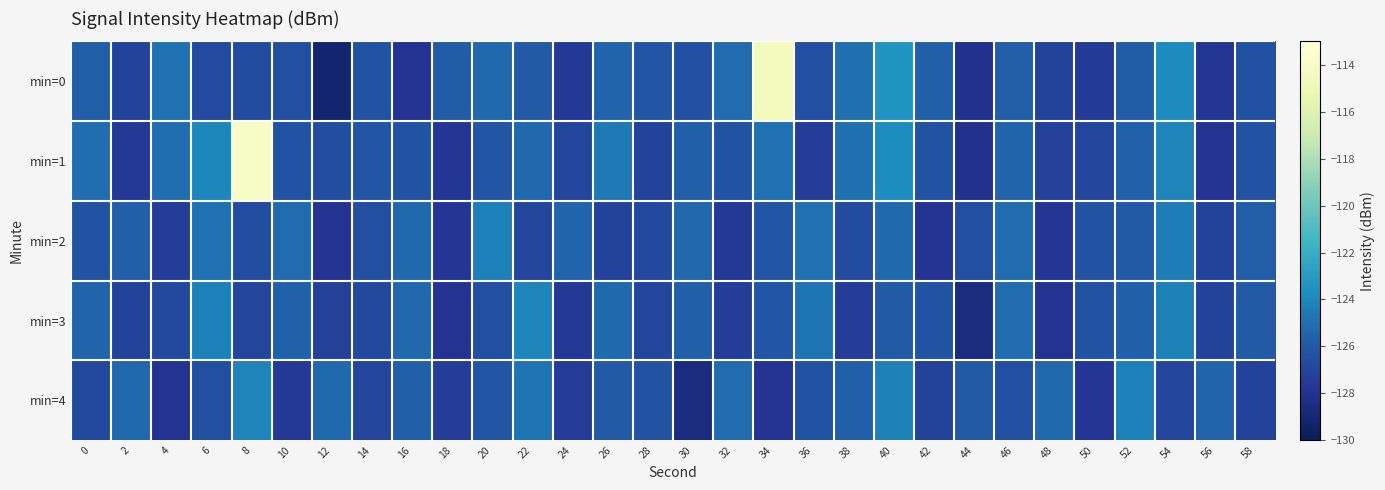

Reading left to right, list all the values displayed in this chart.

min=0: 0=-125.7	2=-127.1	4=-124.9	6=-126.7	8=-126.7	10=-126.5	12=-129.1	14=-126.2	16=-127.9	18=-125.9	20=-125.3	22=-125.9	24=-127.5	26=-125.5	28=-126.1	30=-126.4	32=-125.1	34=-114.5	36=-126.4	38=-125.0	40=-123.4	42=-125.6	44=-128.0	46=-125.8	48=-127.1	50=-127.5	52=-125.9	54=-123.9	56=-127.7	58=-126.4
min=1: 0=-125.1	2=-127.7	4=-125.1	6=-124.0	8=-114.0	10=-126.3	12=-126.5	14=-126.1	16=-126.2	18=-127.7	20=-126.1	22=-125.3	24=-126.9	26=-124.6	28=-127.1	30=-125.7	32=-126.2	34=-124.9	36=-127.5	38=-125.0	40=-123.8	42=-126.3	44=-128.1	46=-125.5	48=-127.2	50=-126.9	52=-125.6	54=-124.1	56=-127.9	58=-126.2
min=2: 0=-126.2	2=-125.7	4=-127.3	6=-124.9	8=-126.6	10=-125.1	12=-127.9	14=-126.5	16=-125.2	18=-127.7	20=-124.3	22=-126.9	24=-125.5	26=-127.1	28=-126.8	30=-125.3	32=-127.6	34=-126.1	36=-124.9	38=-126.7	40=-125.2	42=-127.9	44=-126.5	46=-125.1	48=-127.7	50=-126.2	52=-125.9	54=-124.5	56=-127.1	58=-125.8
min=3: 0=-125.5	2=-127.1	4=-126.8	6=-124.3	8=-126.9	10=-125.6	12=-127.2	14=-126.8	16=-125.3	18=-127.9	20=-126.5	22=-124.1	24=-127.6	26=-125.2	28=-126.9	30=-125.7	32=-127.3	34=-126.1	36=-124.8	38=-127.5	40=-125.9	42=-126.2	44=-128.6	46=-125.1	48=-127.9	50=-126.3	52=-125.7	54=-124.2	56=-127.1	58=-125.9
min=4: 0=-126.8	2=-125.2	4=-127.9	6=-126.5	8=-124.1	10=-127.6	12=-125.2	14=-126.9	16=-125.7	18=-127.3	20=-126.1	22=-124.8	24=-127.5	26=-125.9	28=-126.2	30=-128.6	32=-125.1	34=-127.9	36=-126.3	38=-125.7	40=-124.2	42=-127.1	44=-125.9	46=-126.5	48=-125.2	50=-127.7	52=-124.3	54=-126.9	56=-125.5	58=-127.1